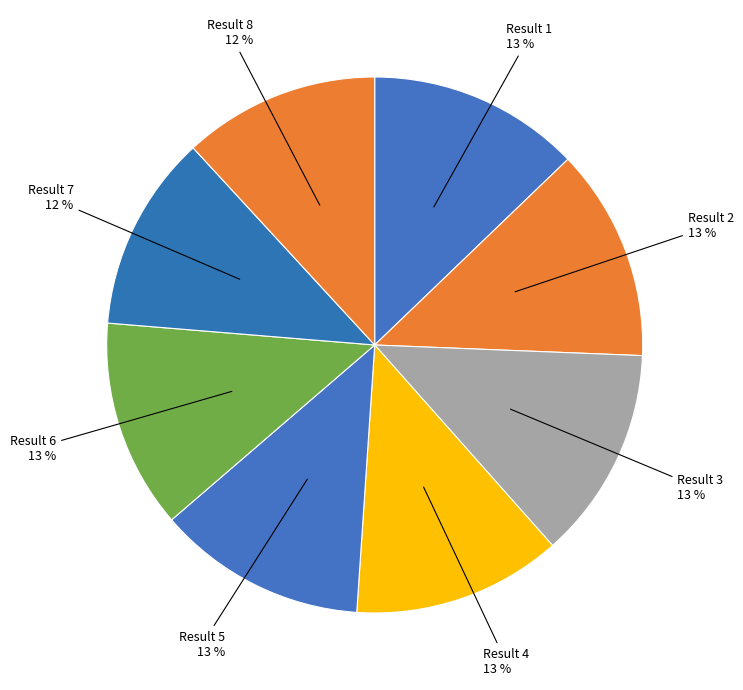

Do Result 2 and Result 7 together represent more than half of the pie?

No